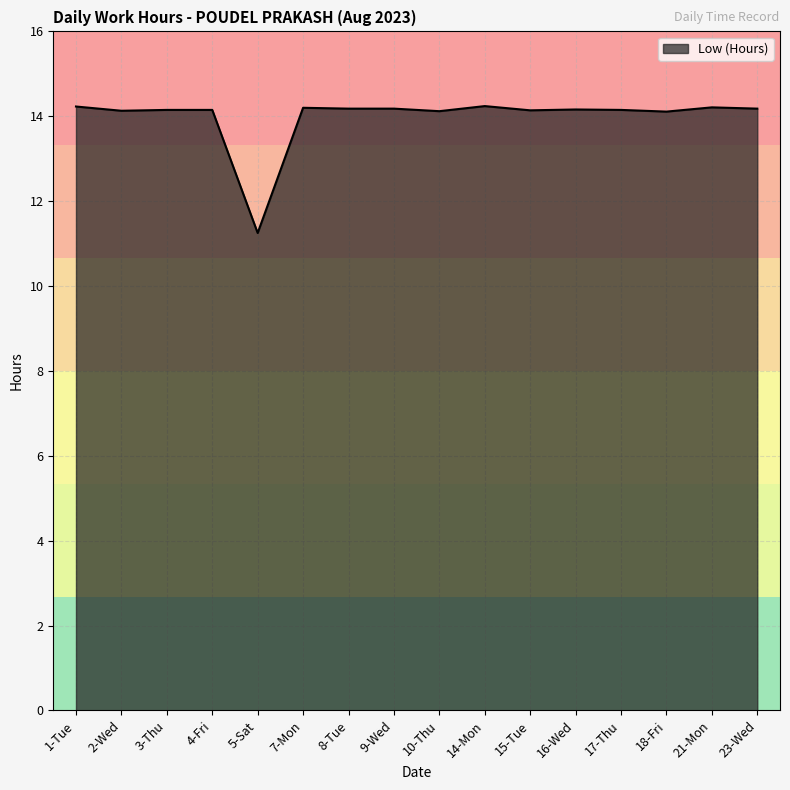

What is the difference between the values at 5-Sat and 8-Tue?

2.9